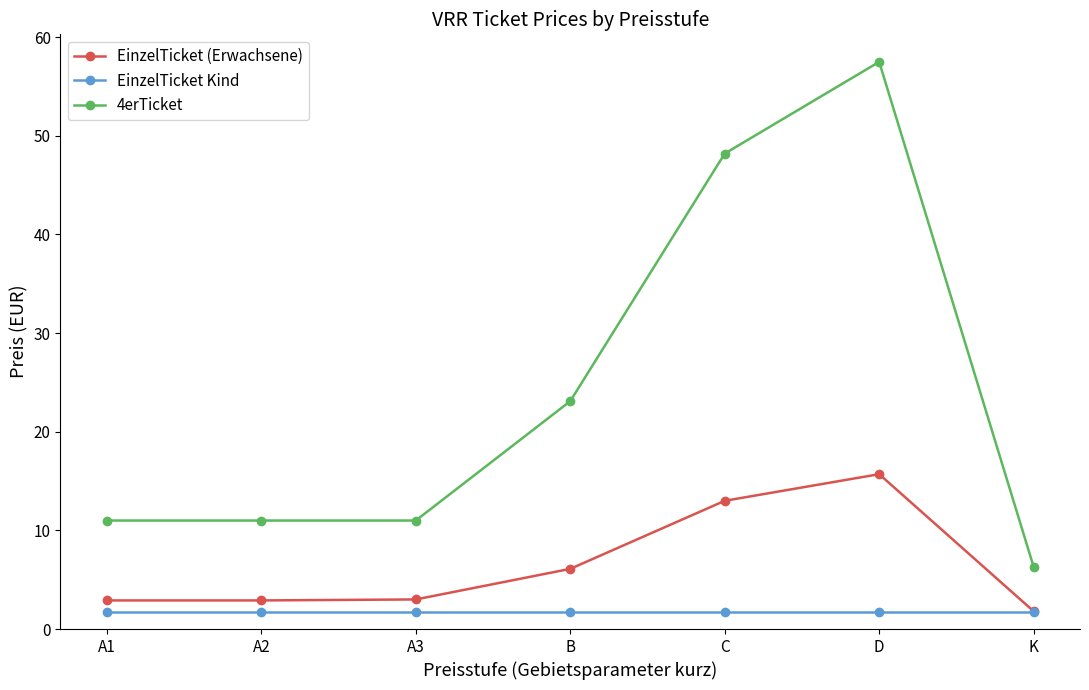

Rank the series by their average value, from lowest to highest.

EinzelTicket Kind, EinzelTicket (Erwachsene), 4erTicket